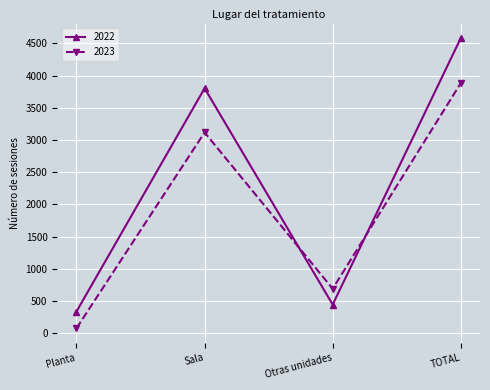

Does the chart have visible grid lines?

Yes